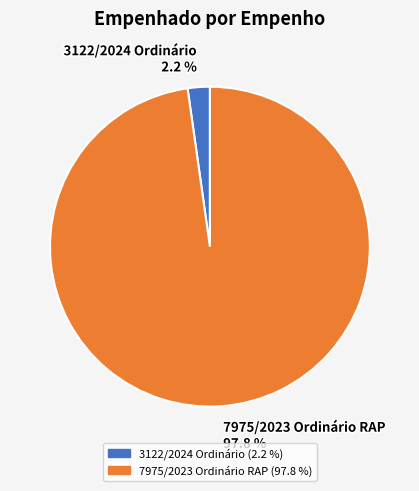

Between 3122/2024 Ordinário and 7975/2023 Ordinário RAP, which is larger?

7975/2023 Ordinário RAP